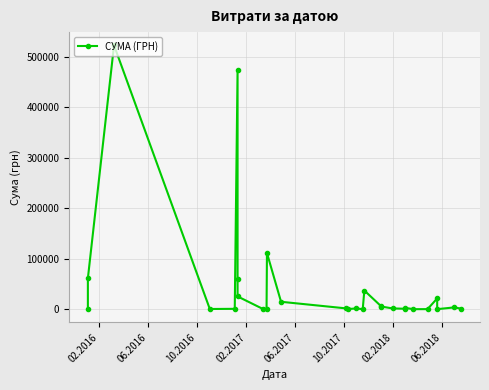

How many lines are shown in the chart?

1